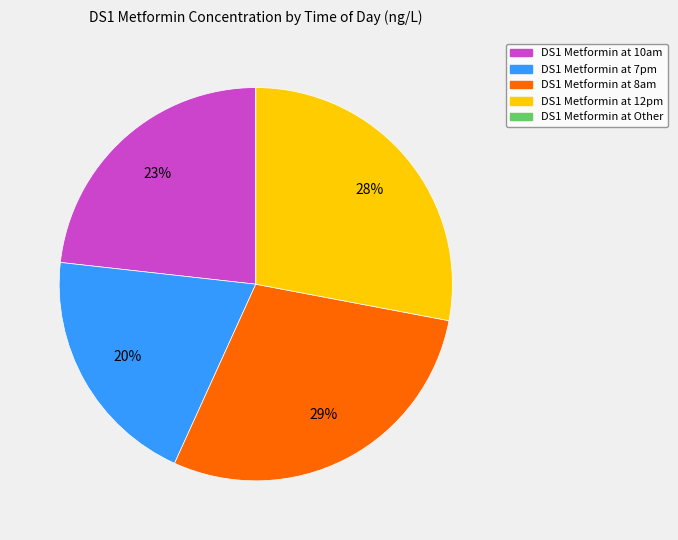

To the nearest percent, what is the average slice percentage?

20%